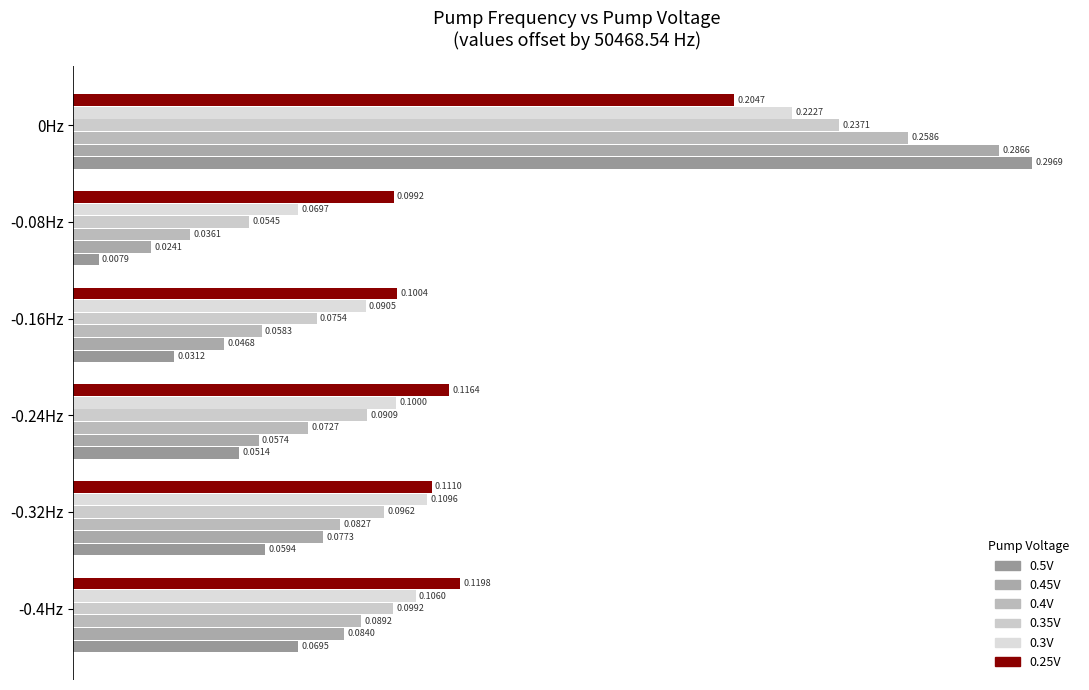

At which category does the chart reach its minimum across all series?

-0.08Hz